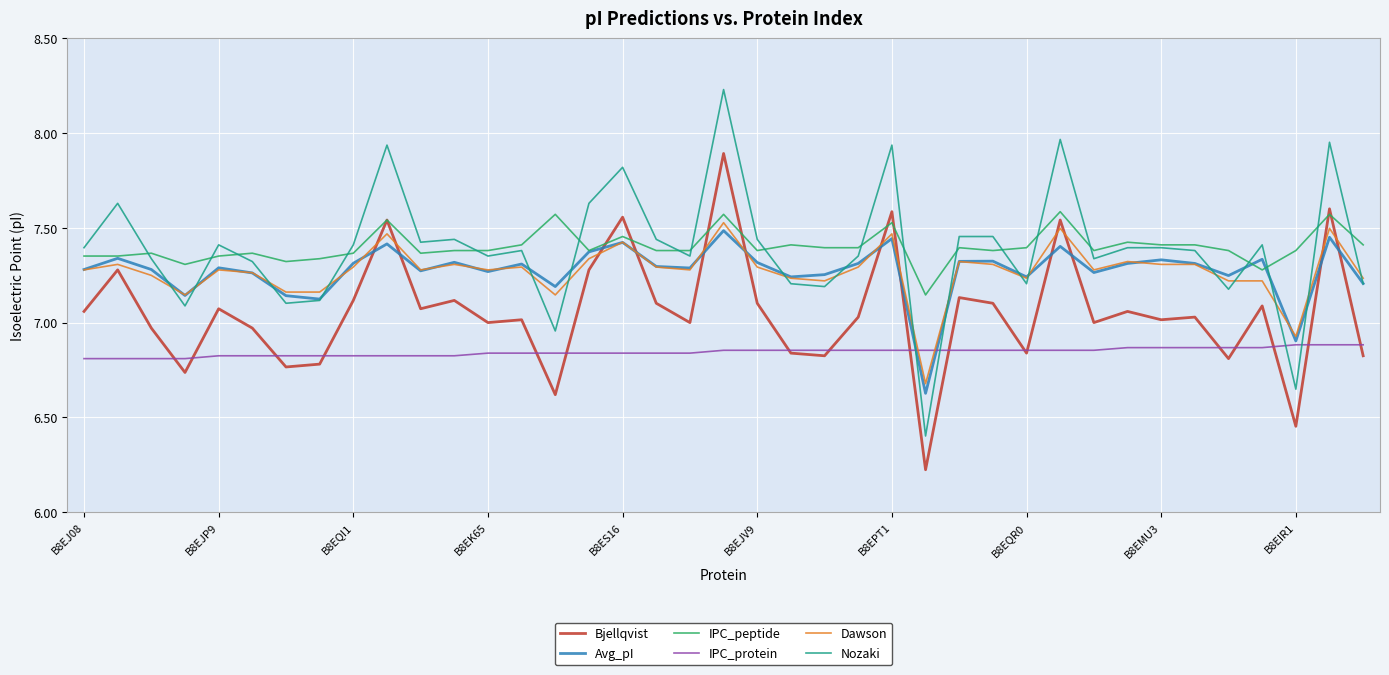

What is the minimum value shown in the chart?

6.2